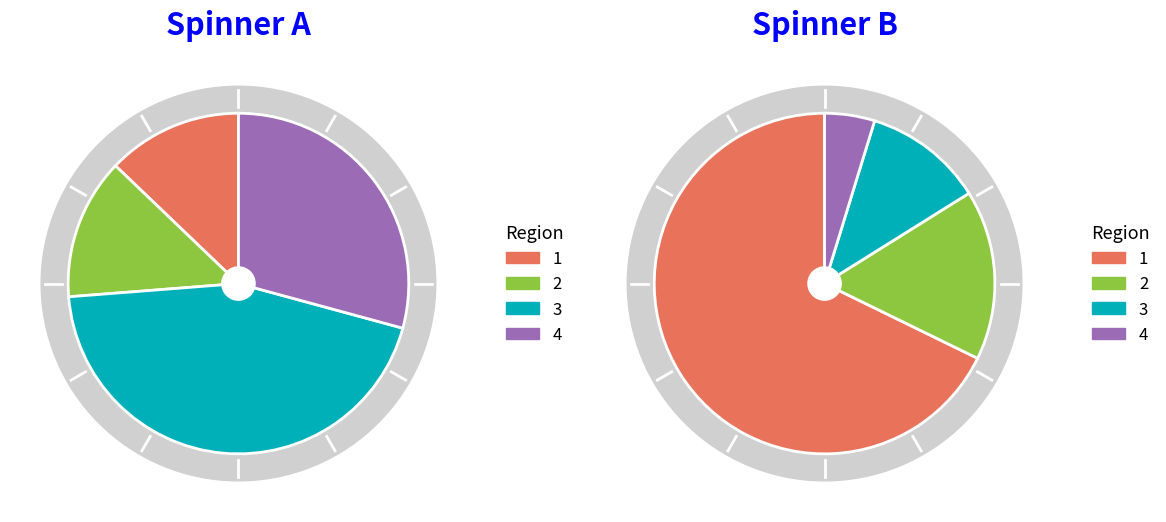

True or false: 120 accounts for 16% of the total.

False